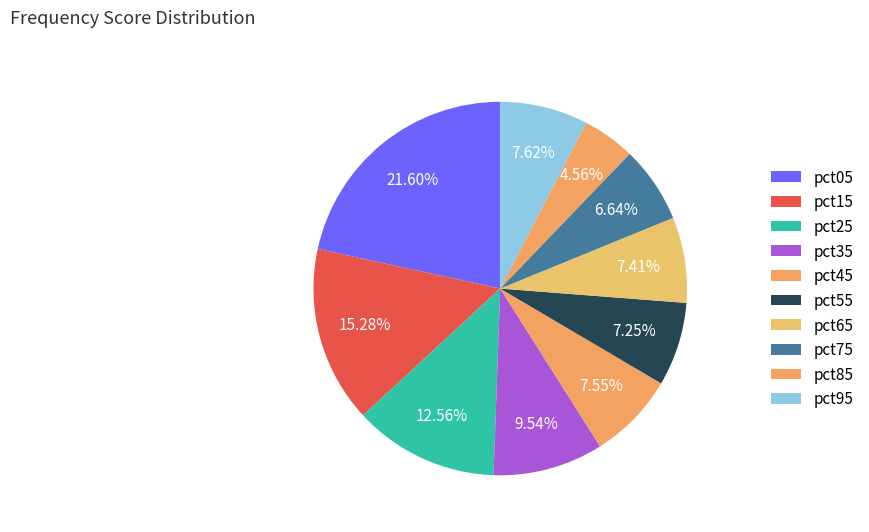

How many slices are in this pie chart?

10